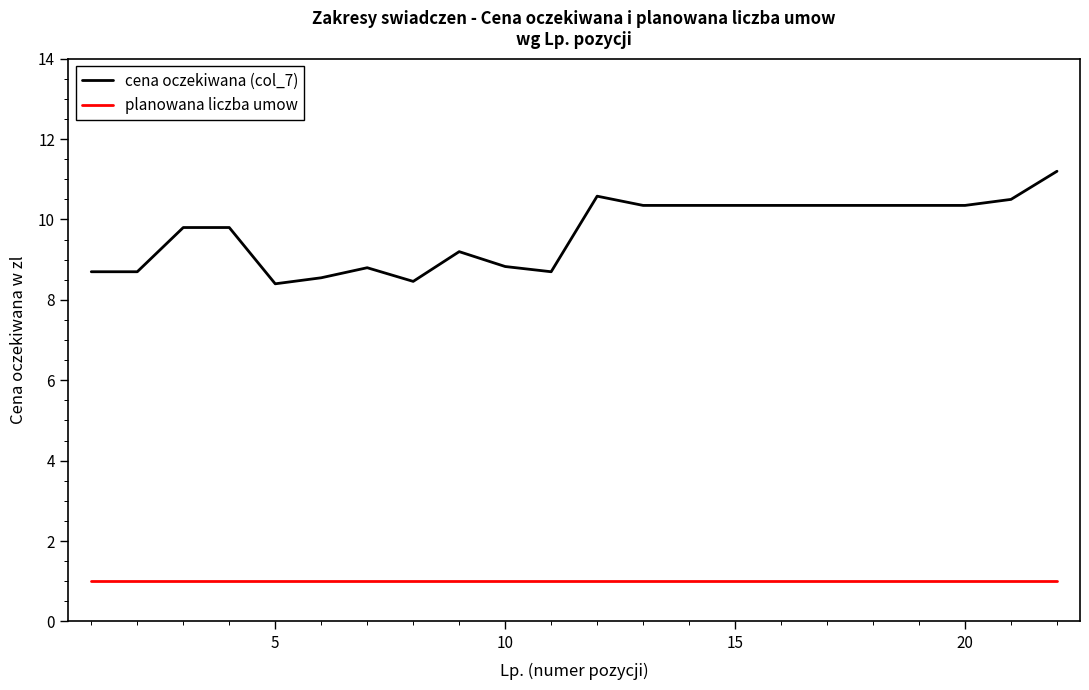

List the series in order of their overall mean, lowest first.

planowana liczba umow, cena oczekiwana (col_7)